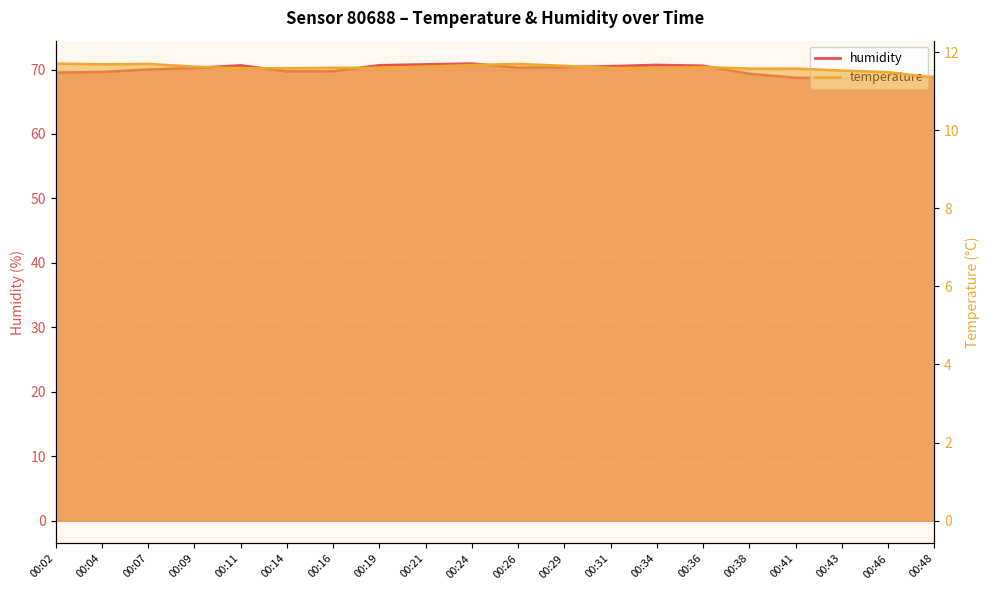

What is the value of the temperature point at the 7th from the left?

11.6